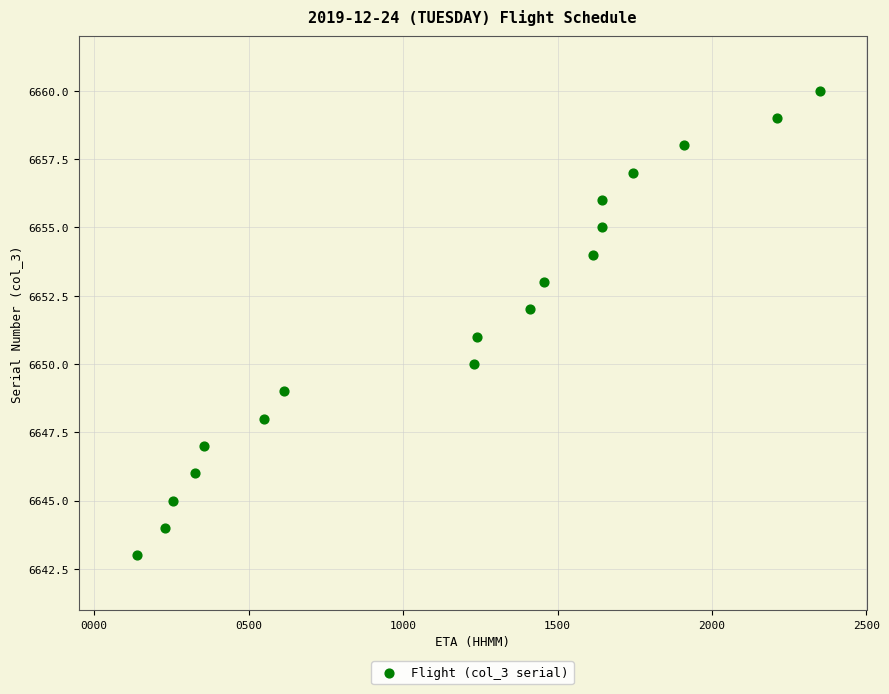

What is the range of Y values (max minus min)?

17